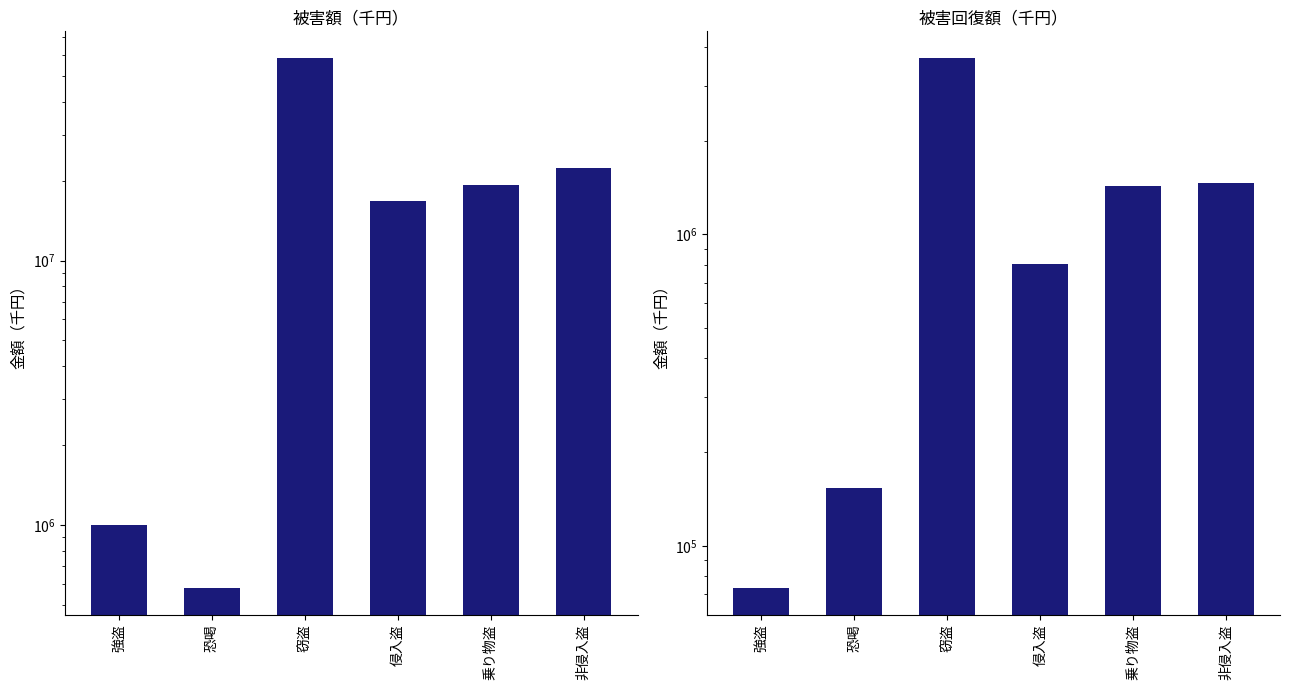

Does the chart contain stacked bars?

No